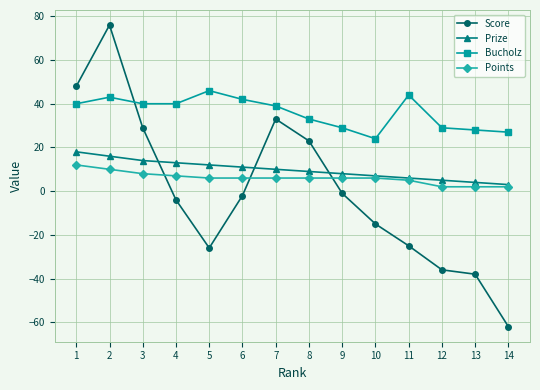

At which label does Score reach its minimum?

14